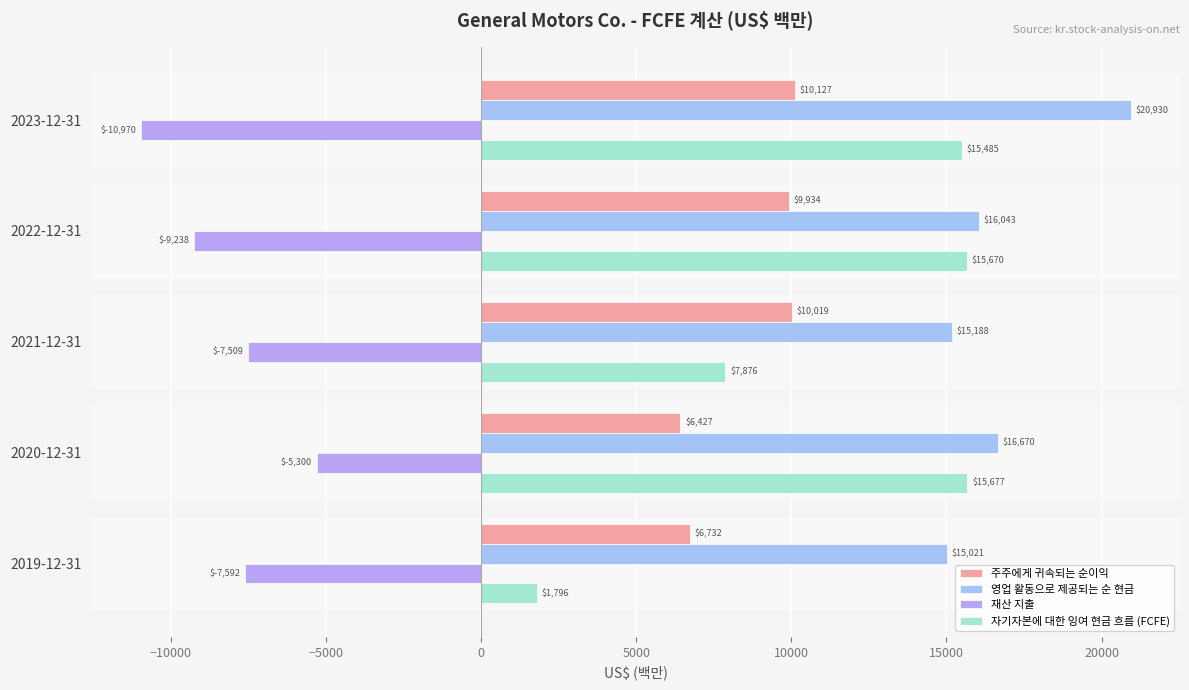

What is the lowest value of the 자기자본에 대한 잉여 현금 흐름 (FCFE) series?

1796